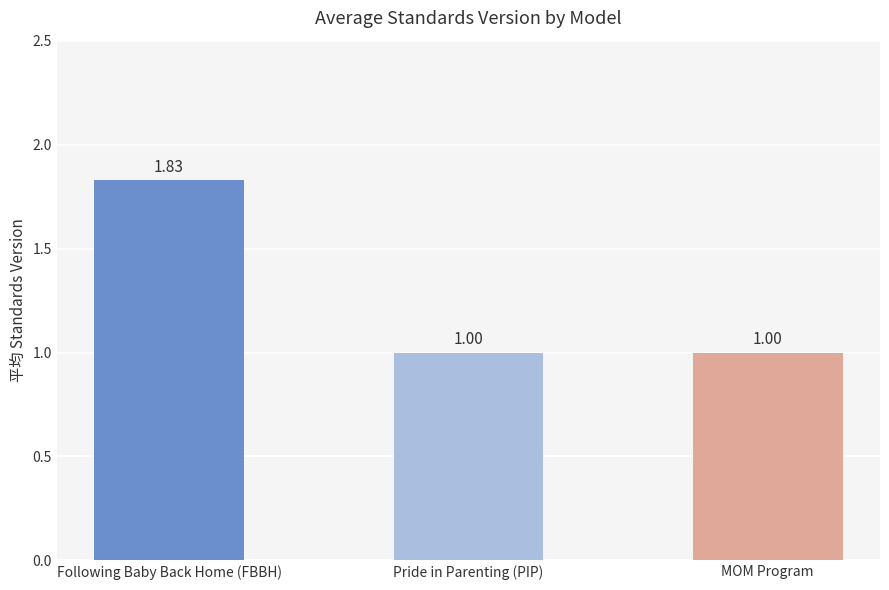

Between MOM Program and Following Baby Back Home (FBBH), which is larger?

Following Baby Back Home (FBBH)